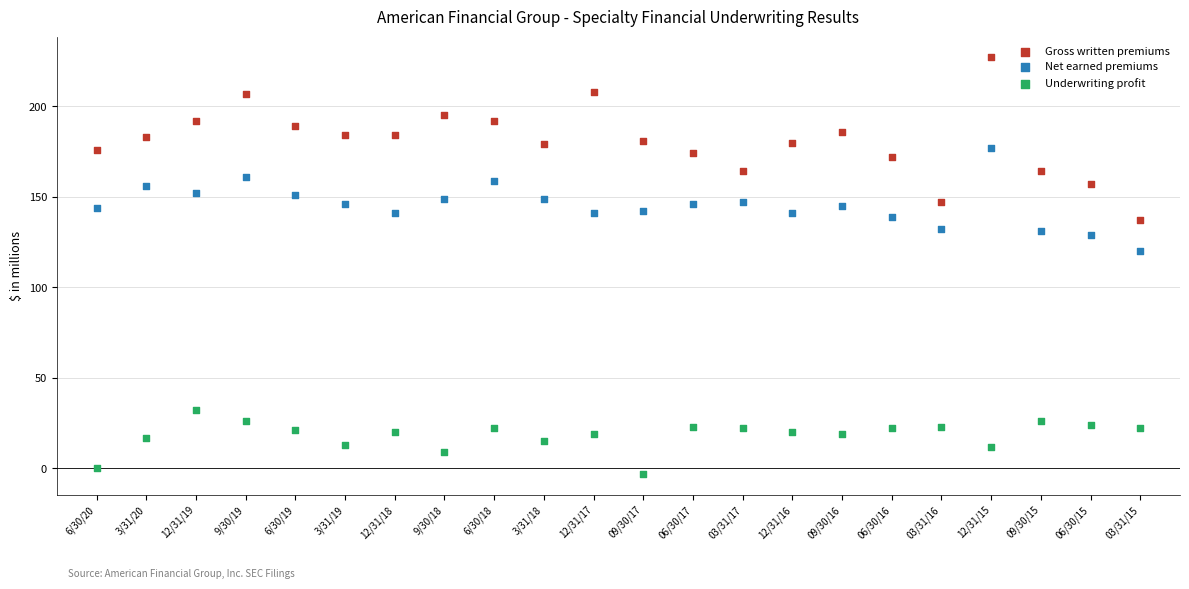

Which series has the largest Y range (max minus min)?

Gross written premiums